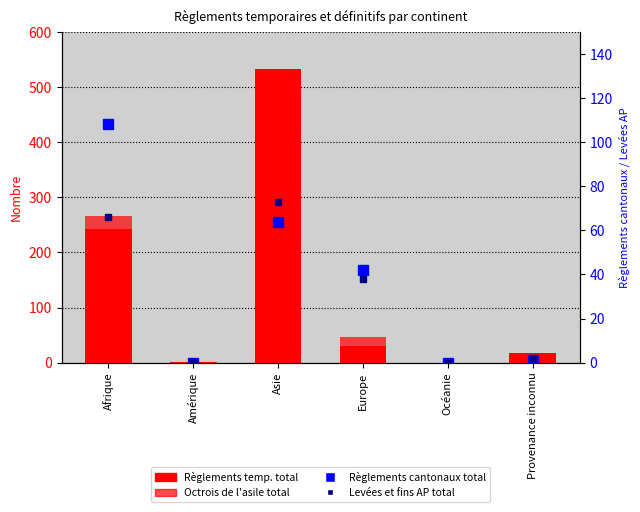

What is the sum of all Règlements temp. total values?

824